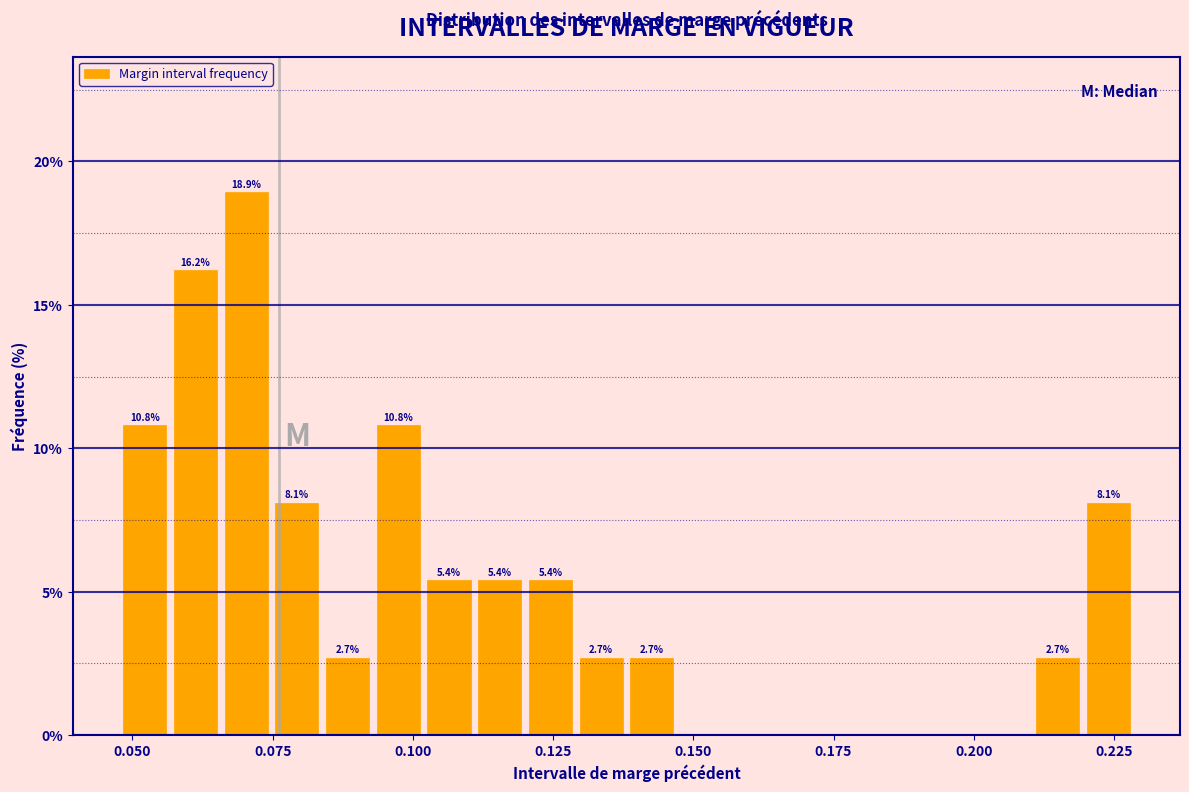

Around what value on the x-axis is the tallest bar? Give the approximate position of its centre, as read against the axis.

0.070